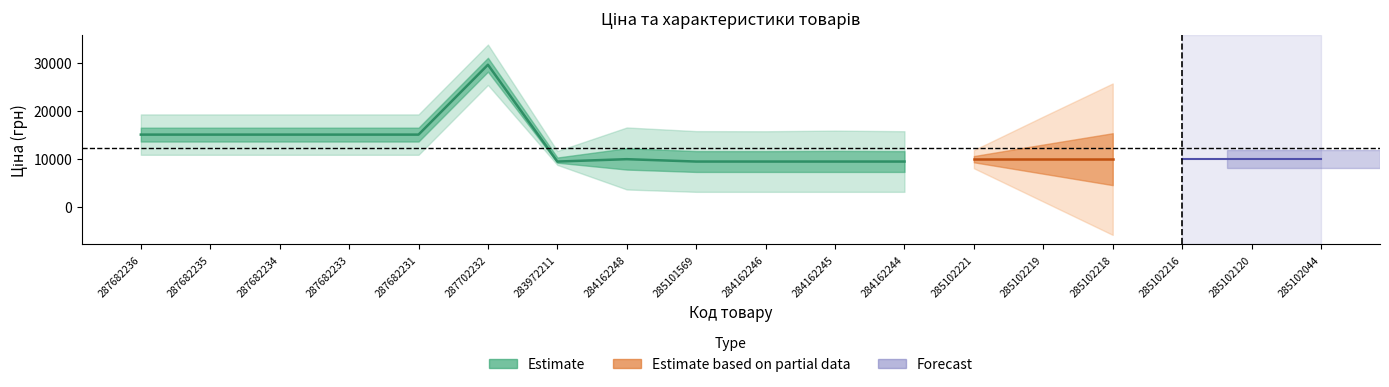

How many data points does each series have?

18